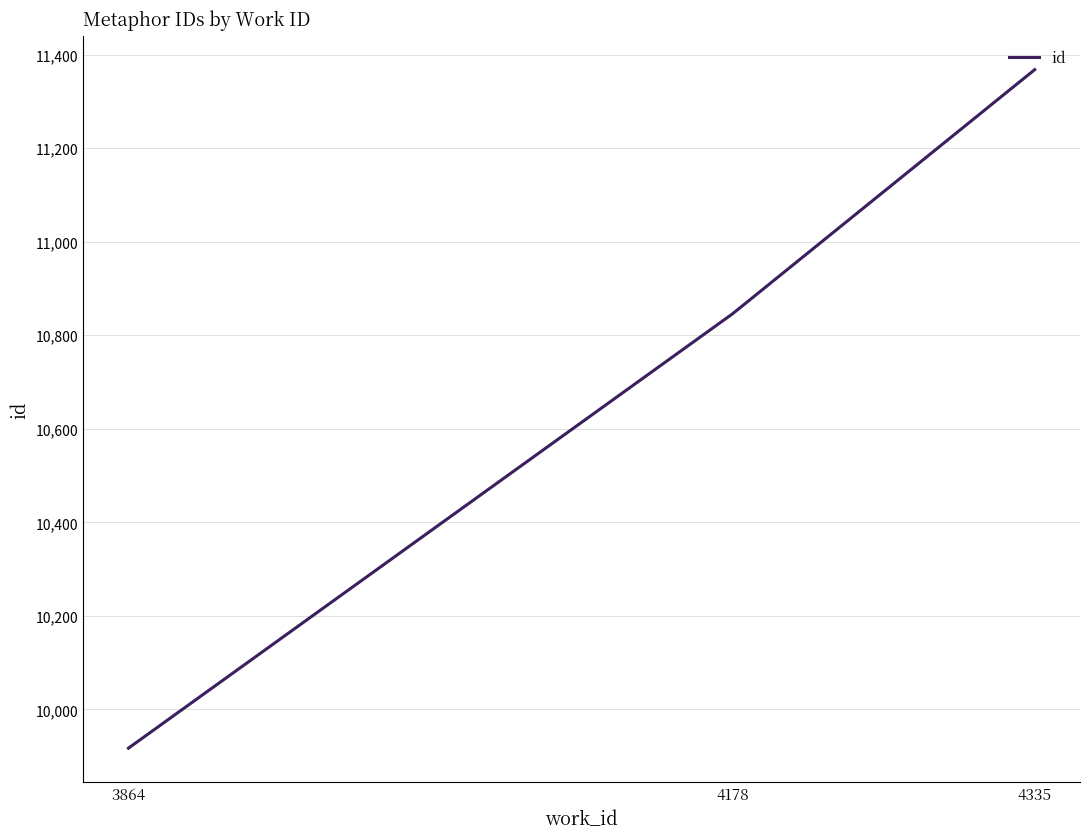

Rank the categories by value from highest to lowest.

4335, 4178, 3864